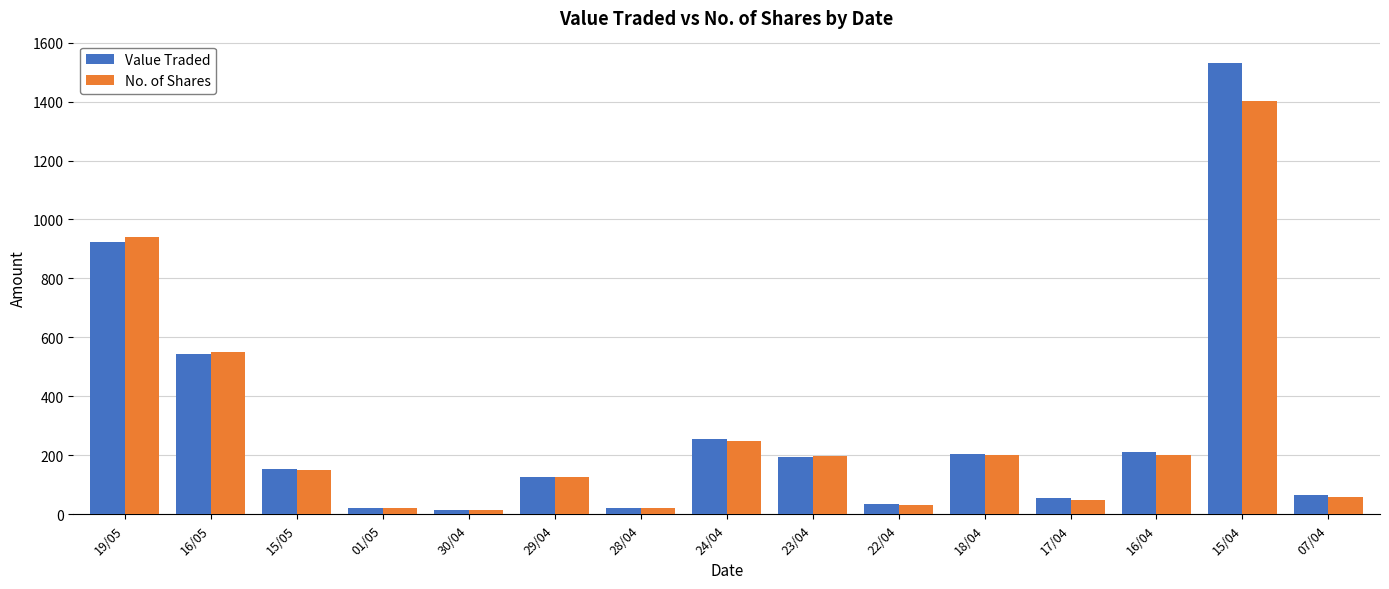

List the series in order of their peak value, highest first.

Value Traded, No. of Shares